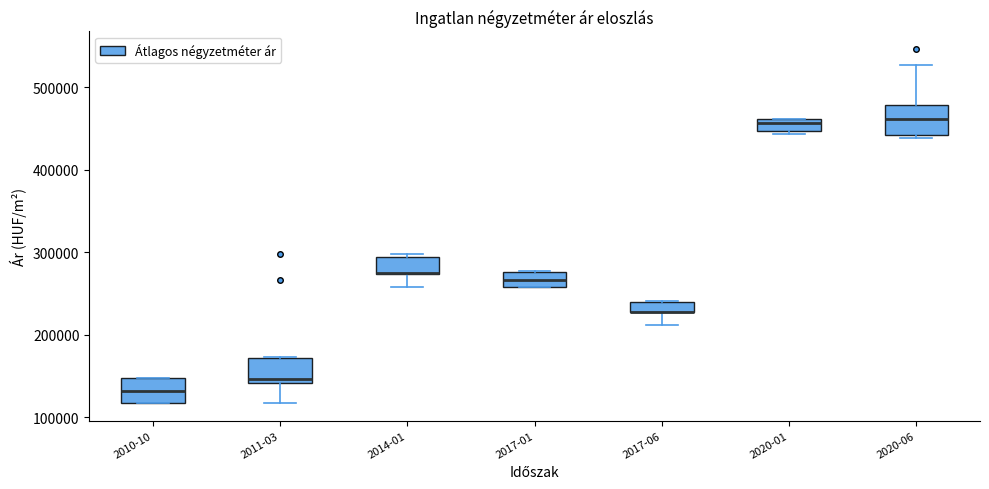

Where is the lower edge of the box for 2014-01 on the y-axis? The values are not printed on the chart, so give them approximately, as read against the axis.

270000